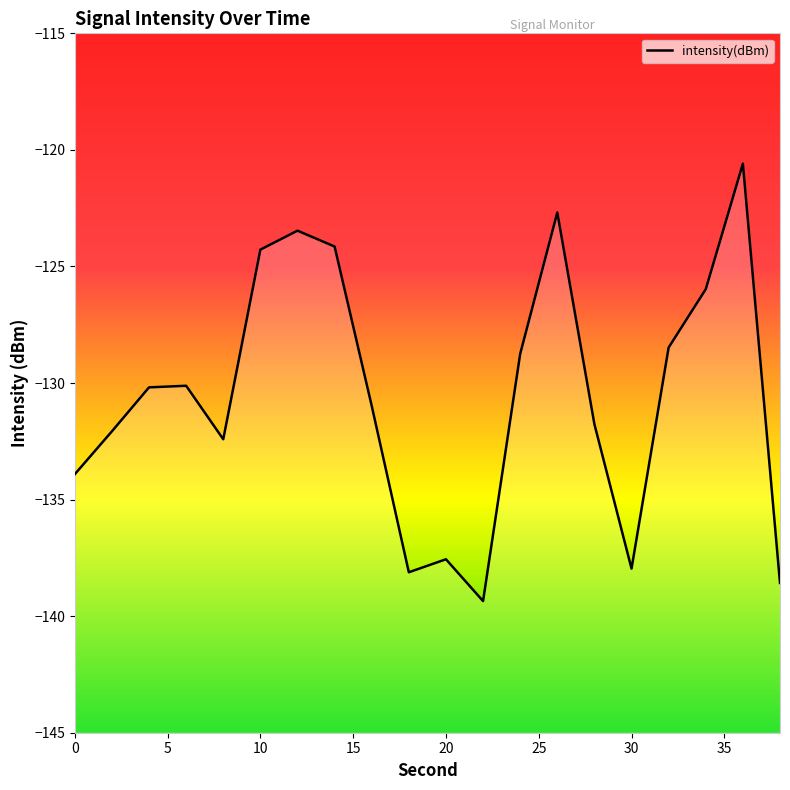

At which category does the data reach its first local valley?

8